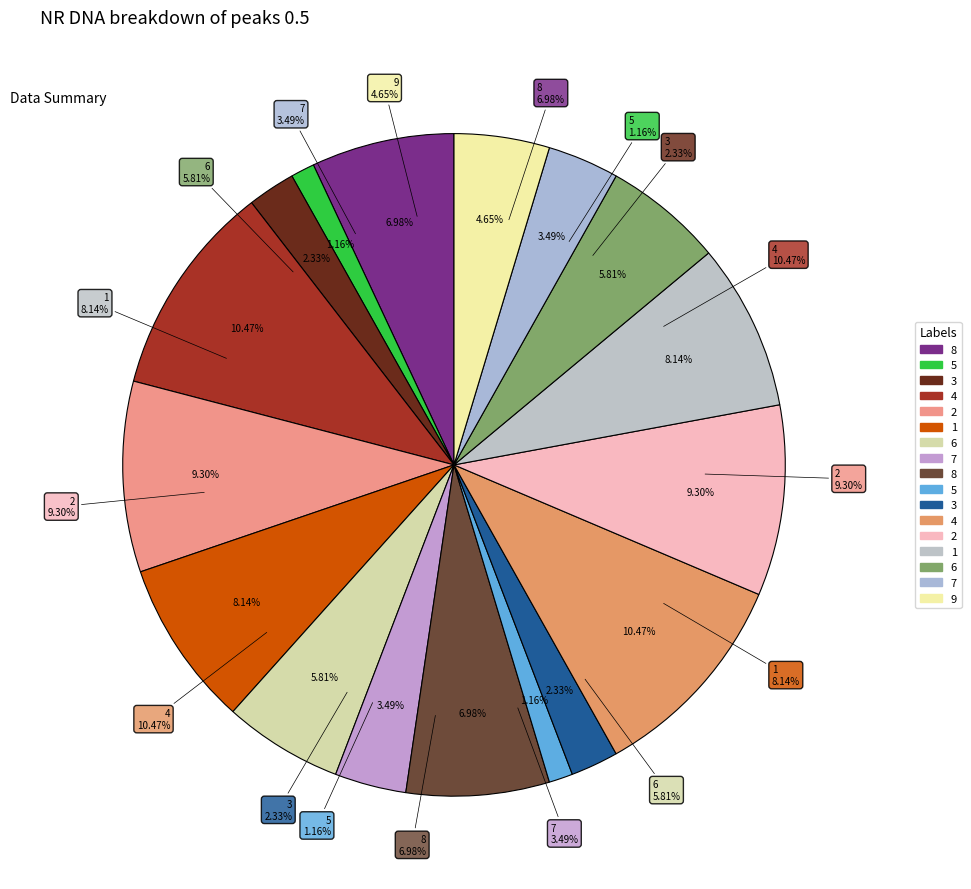

Approximately how many times larger is the value at 6 compared to 4?

0.6